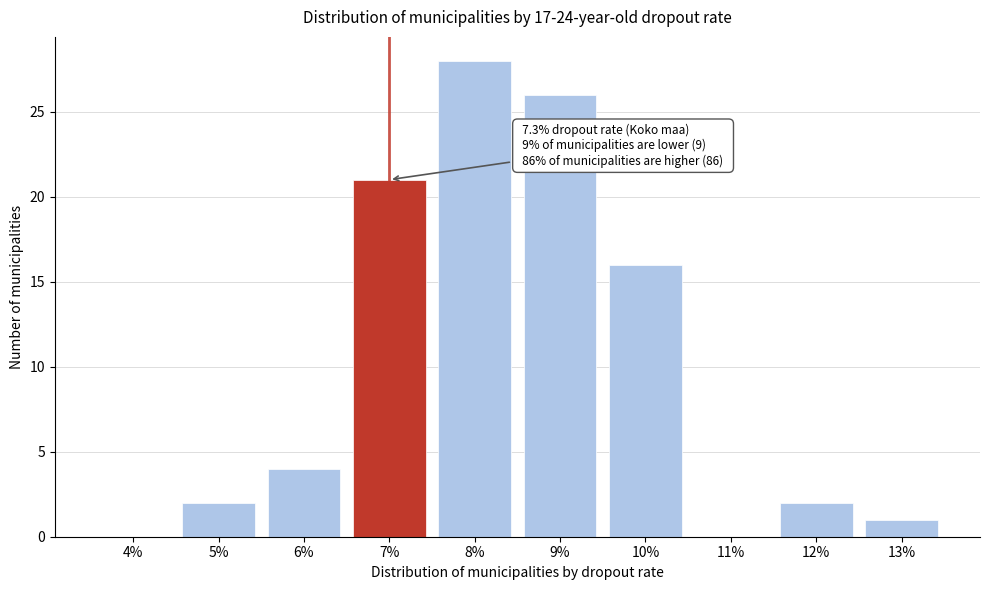

Reading right to left, transcribe all the data shown in this chart.

13%=1	12%=2	11%=0	10%=16	9%=26	8%=28	7%=21	6%=4	5%=2	4%=0